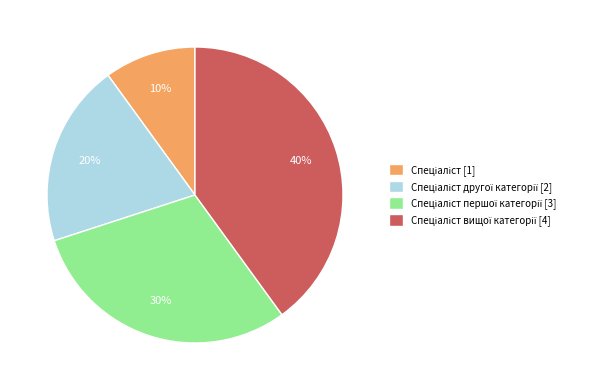

To the nearest percent, what is the average slice percentage?

25%